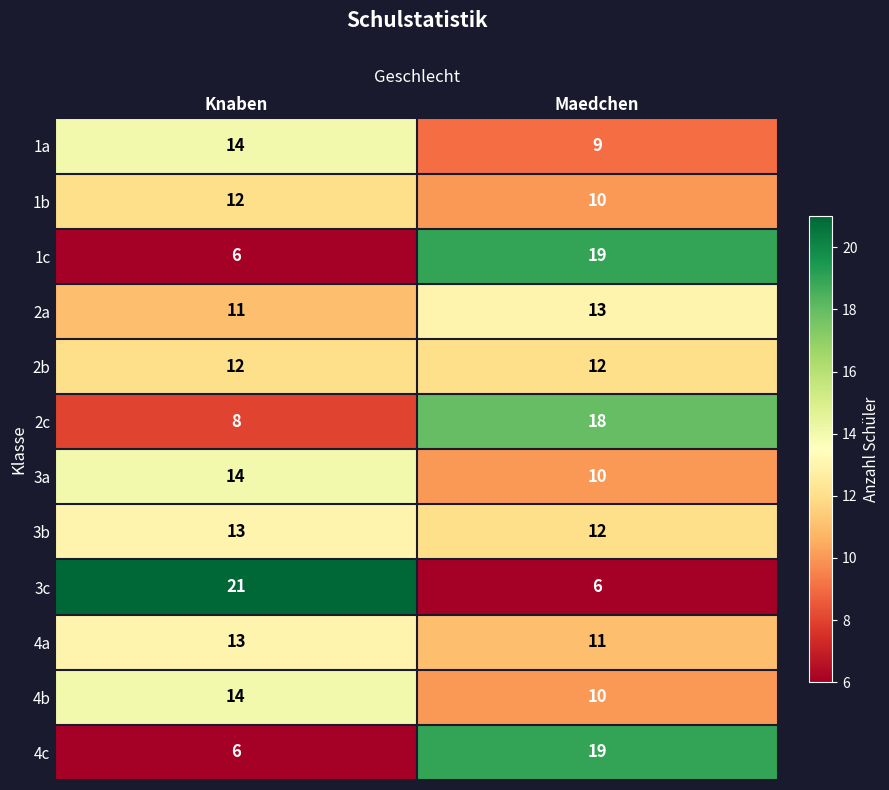

How many data points does each series have?

2